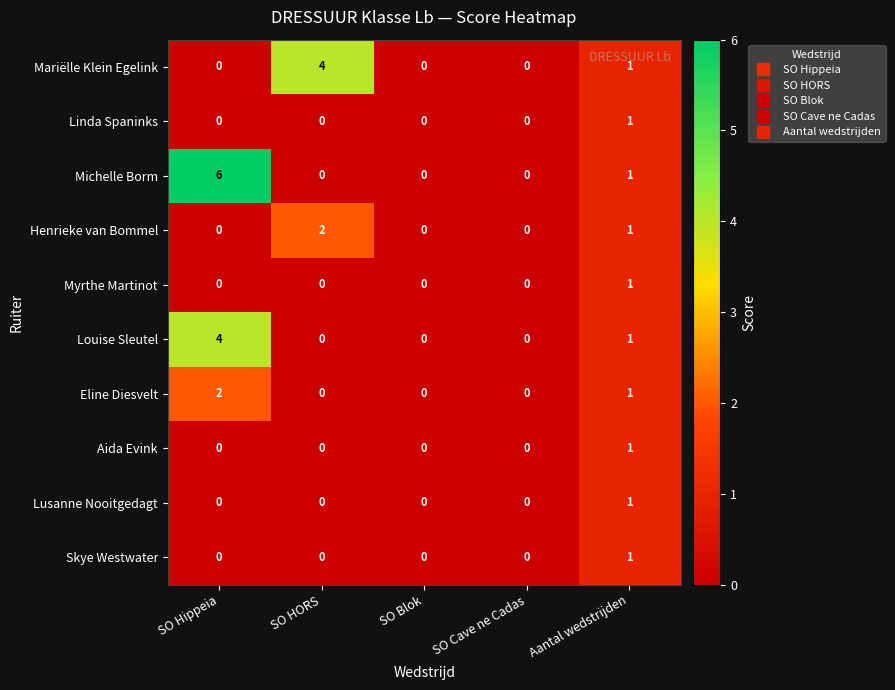

At which label is Mariëlle Klein Egelink closest to 2?

Aantal wedstrijden